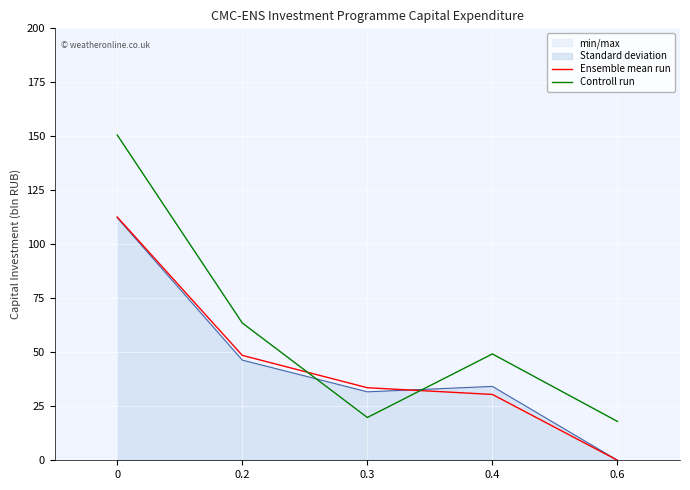

Rank the categories by Ensemble mean run value from lowest to highest.

0.6, 0.4, 0.3, 0.2, 0